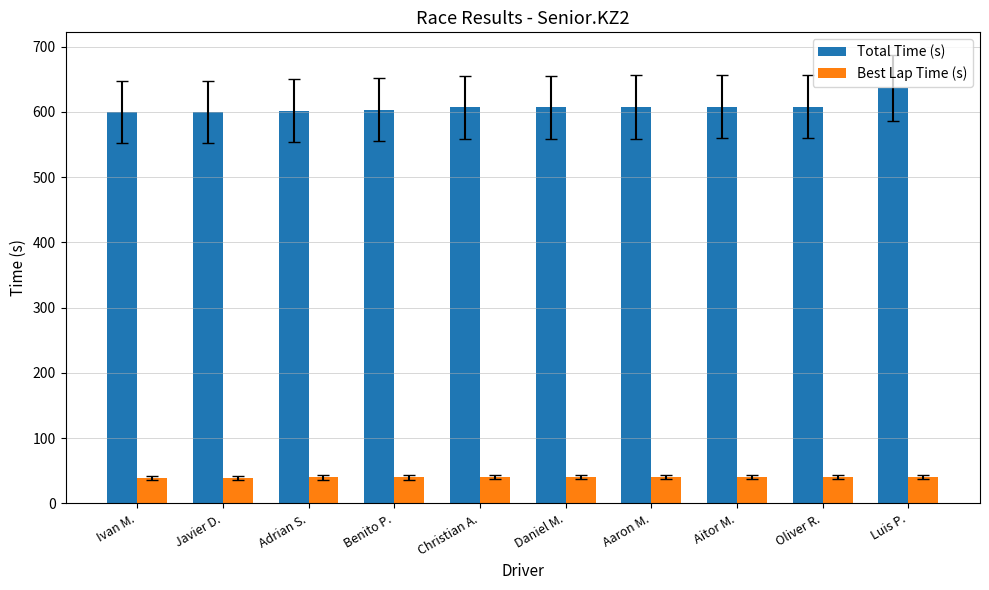

The value of Total Time (s) at Oliver R. is 297.1. True or false?

False